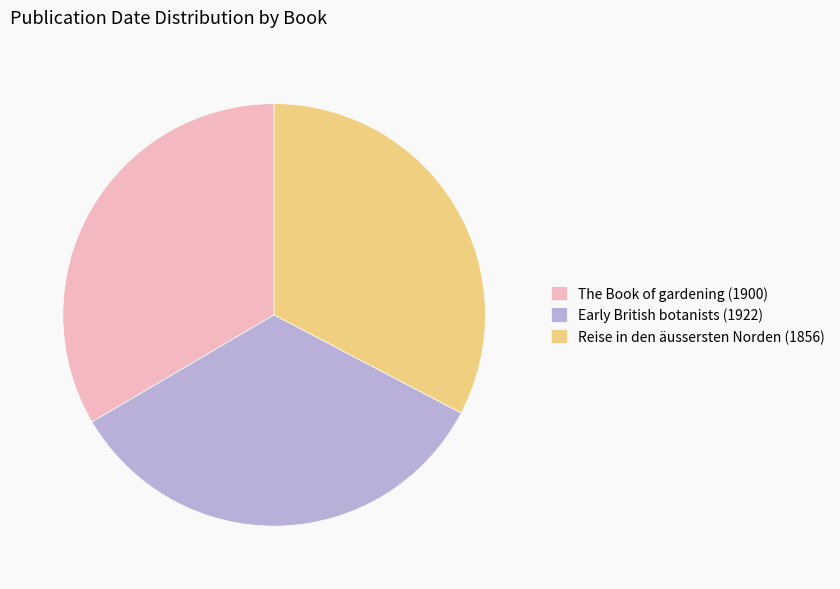

Which has a higher value, Reise in den äussersten Norden (1856) or Early British botanists (1922)?

Early British botanists (1922)